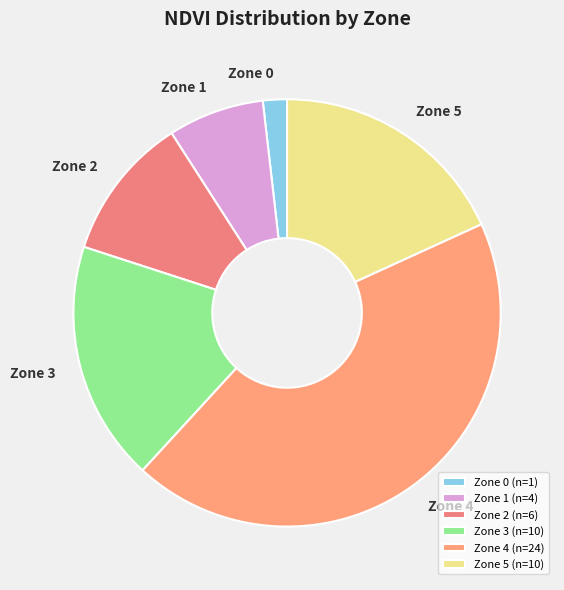

Does any single category account for the majority?

No